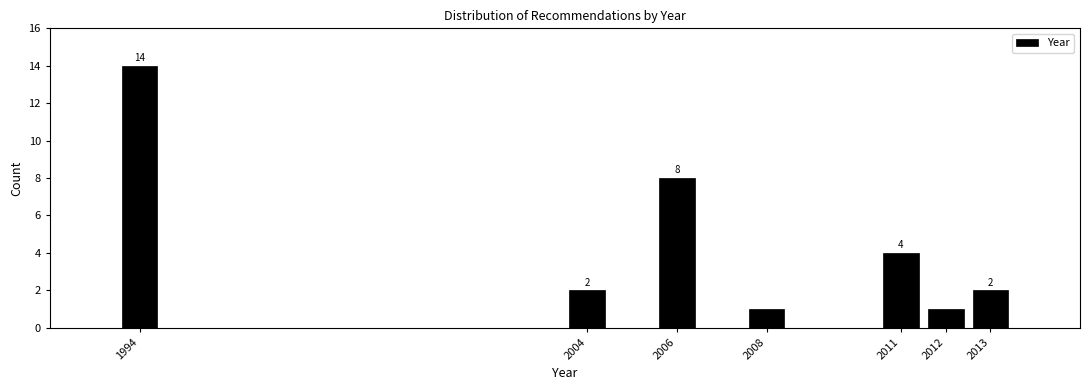

Reading left to right, list all the values displayed in this chart.

1994=14	2004=2	2006=8	2008=1	2011=4	2012=1	2013=2